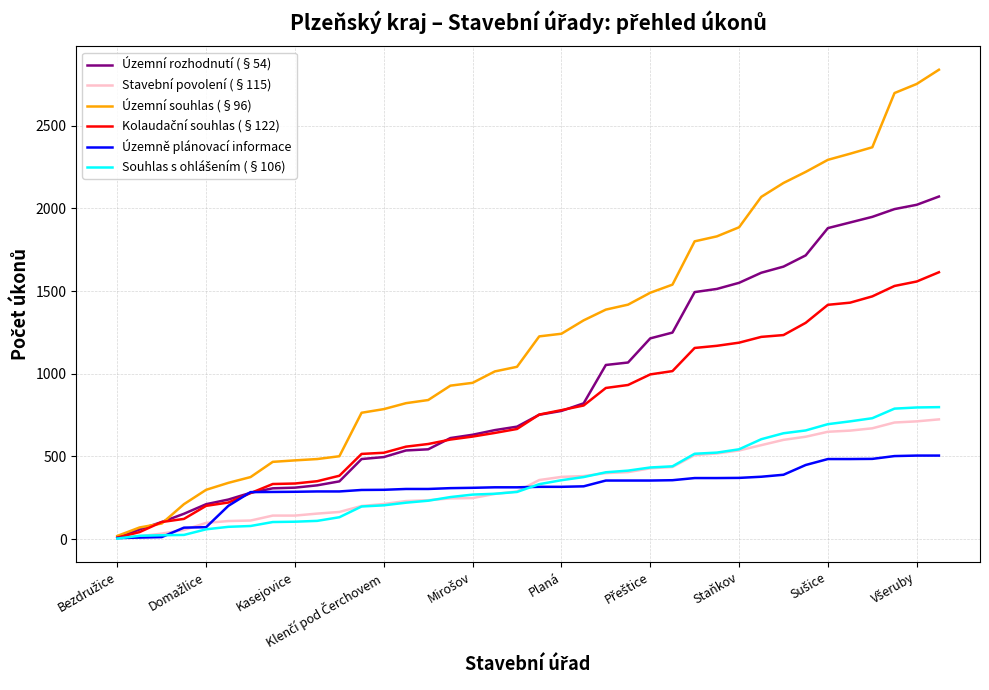

Which series has the largest range (max minus min)?

Územní souhlas (§96)